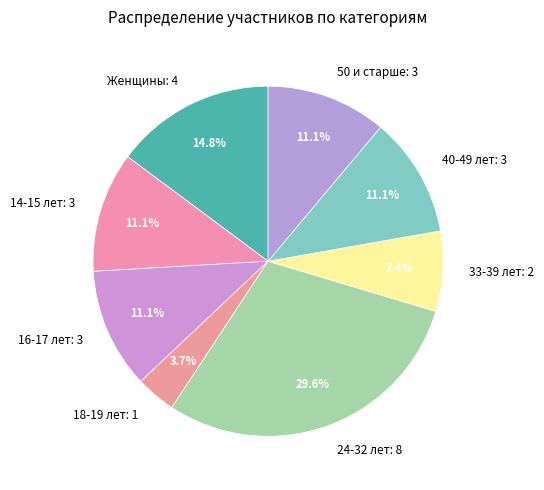

Do 16-17 лет and 50 и старше together represent more than half of the pie?

No